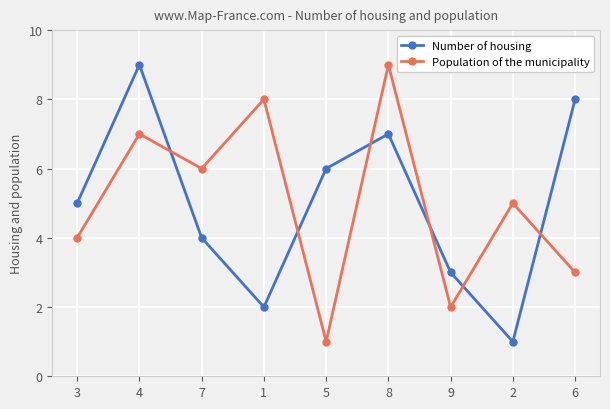

Reading right to left, what are all the values shown in this chart?

Number of housing: 8	1	3	7	6	2	4	9	5
Population of the municipality: 3	5	2	9	1	8	6	7	4